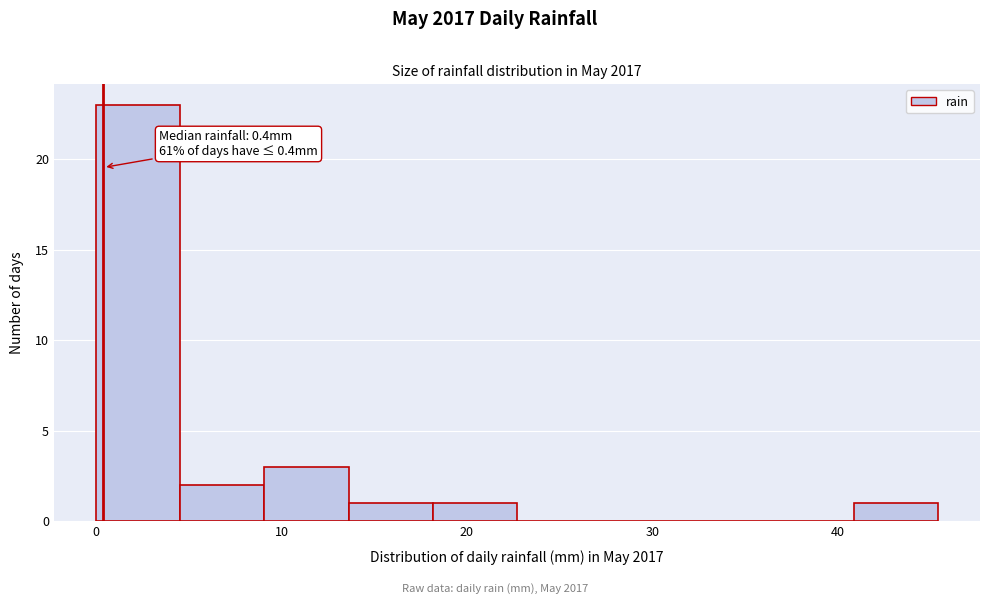

Which range on the x-axis has the tallest bar?

0 to 5